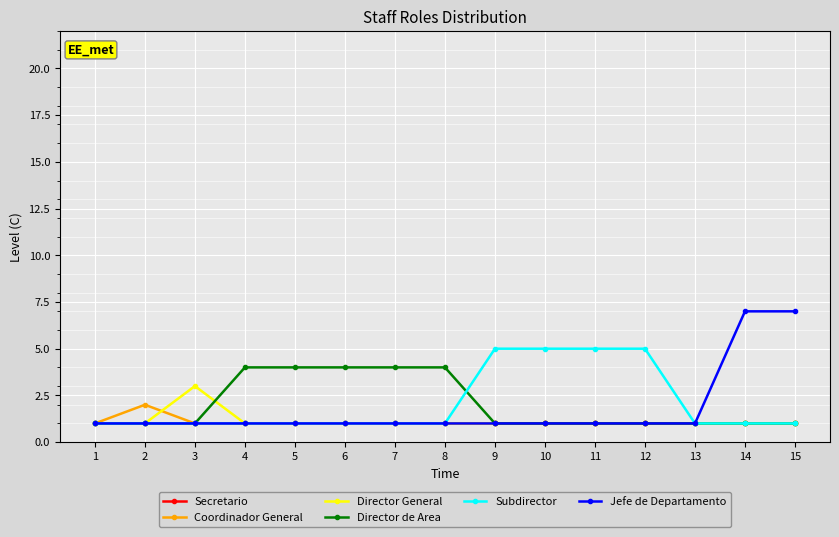

What is the maximum value shown in the chart?

7